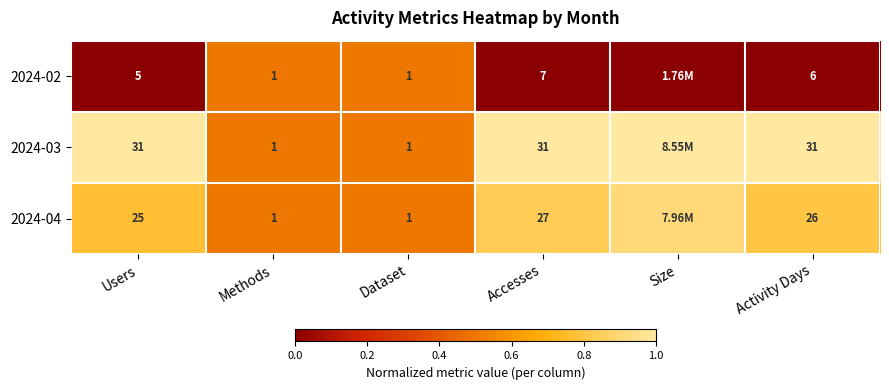

How many 2024-02 values are between 0 and 1?

6